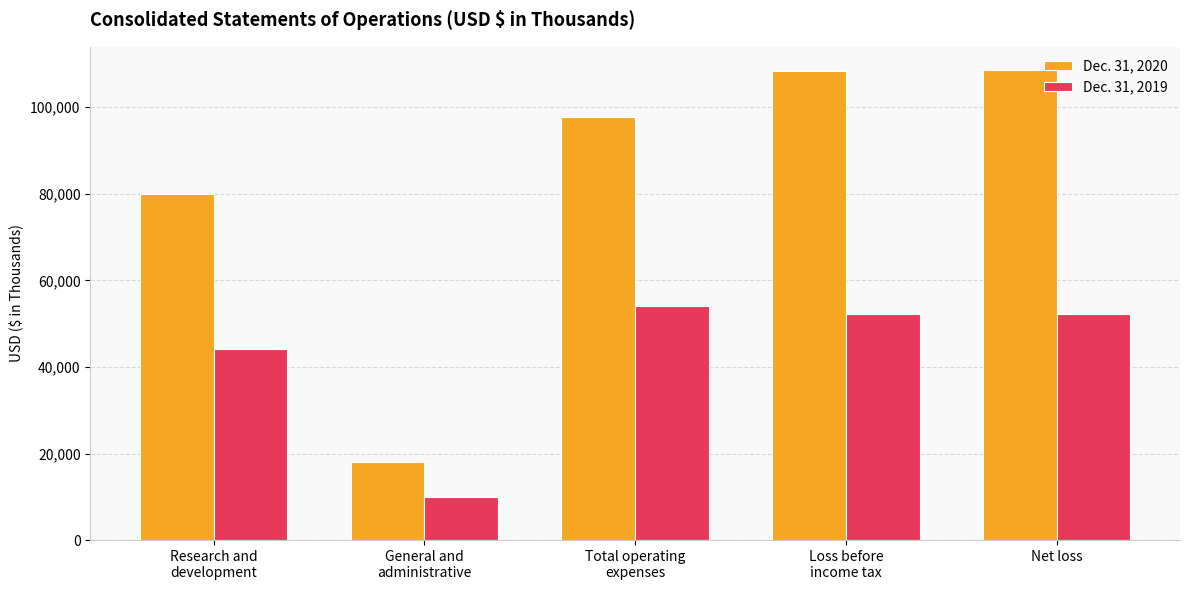

Which series changed the most between General and
administrative and Loss before
income tax?

Dec. 31, 2020